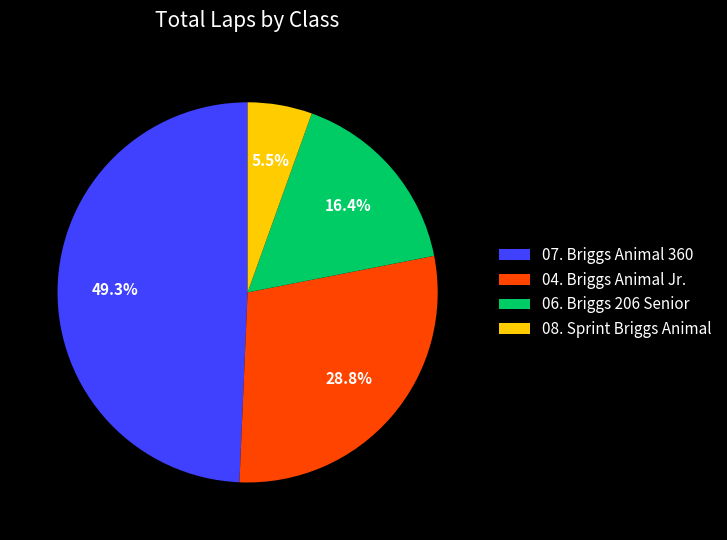

Which slice is the smallest?

08. Sprint Briggs Animal